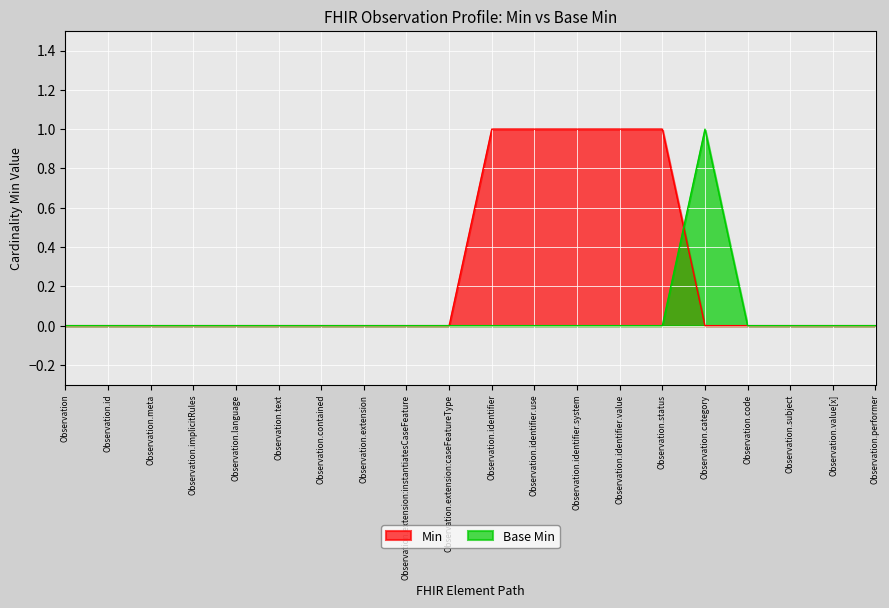

How many positive values does the Base Min series have?

1